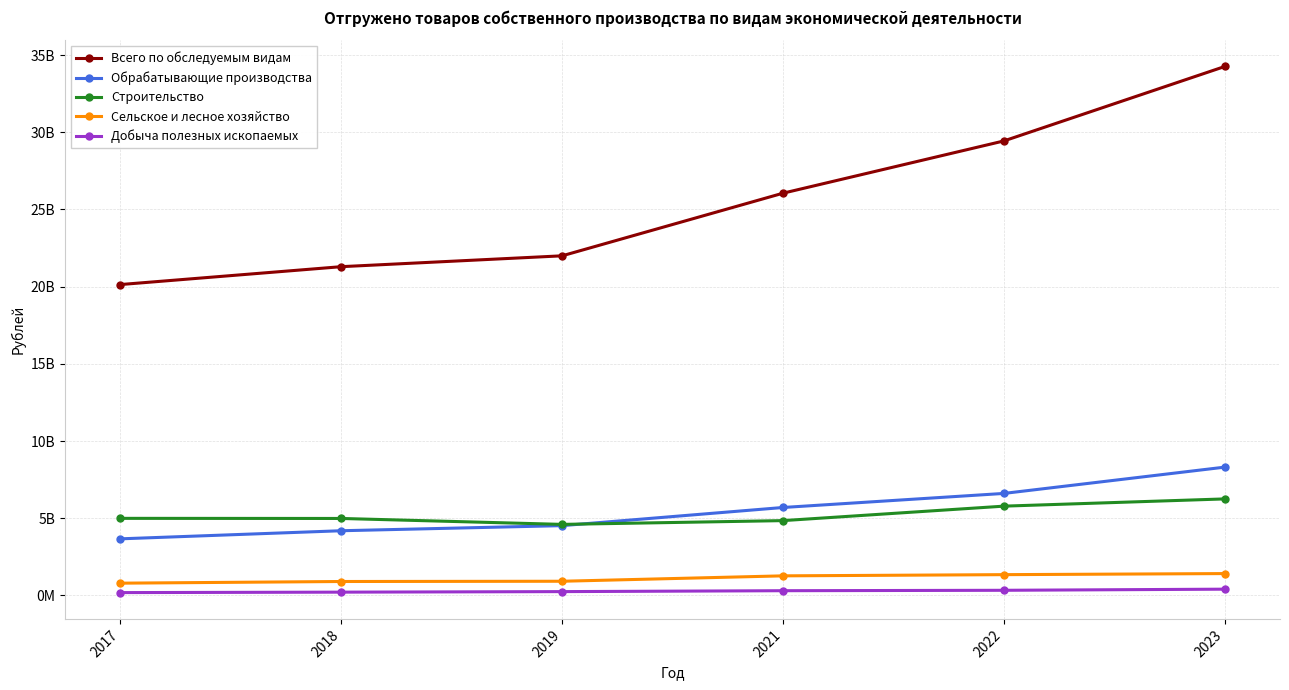

At 2022, list the series in order from largest to smallest.

Всего по обследуемым видам, Обрабатывающие производства, Строительство, Сельское и лесное хозяйство, Добыча полезных ископаемых